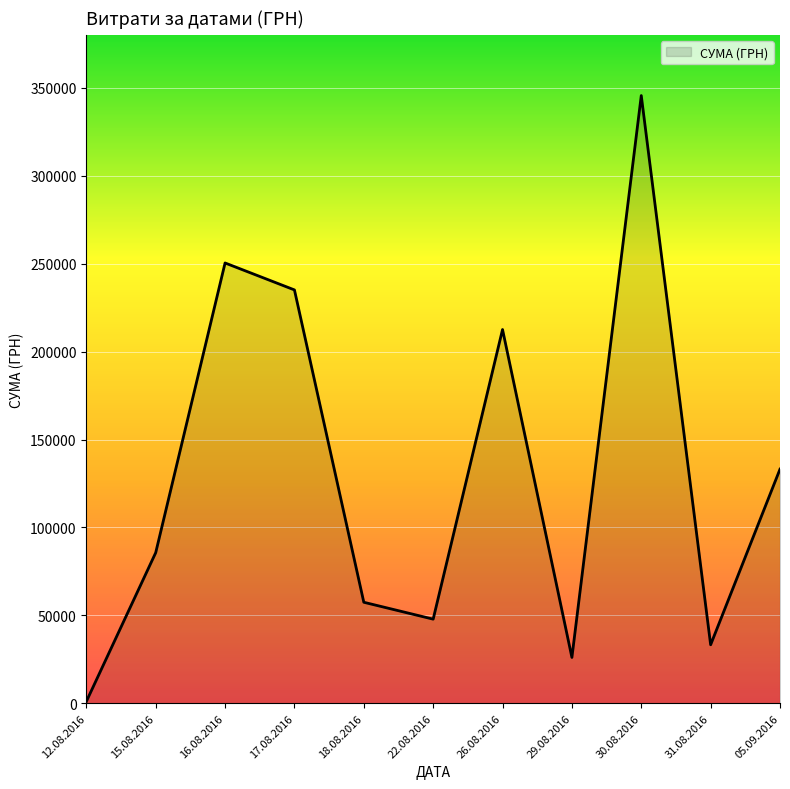

Is it true that the value at 05.09.2016 is 31713.7?

False